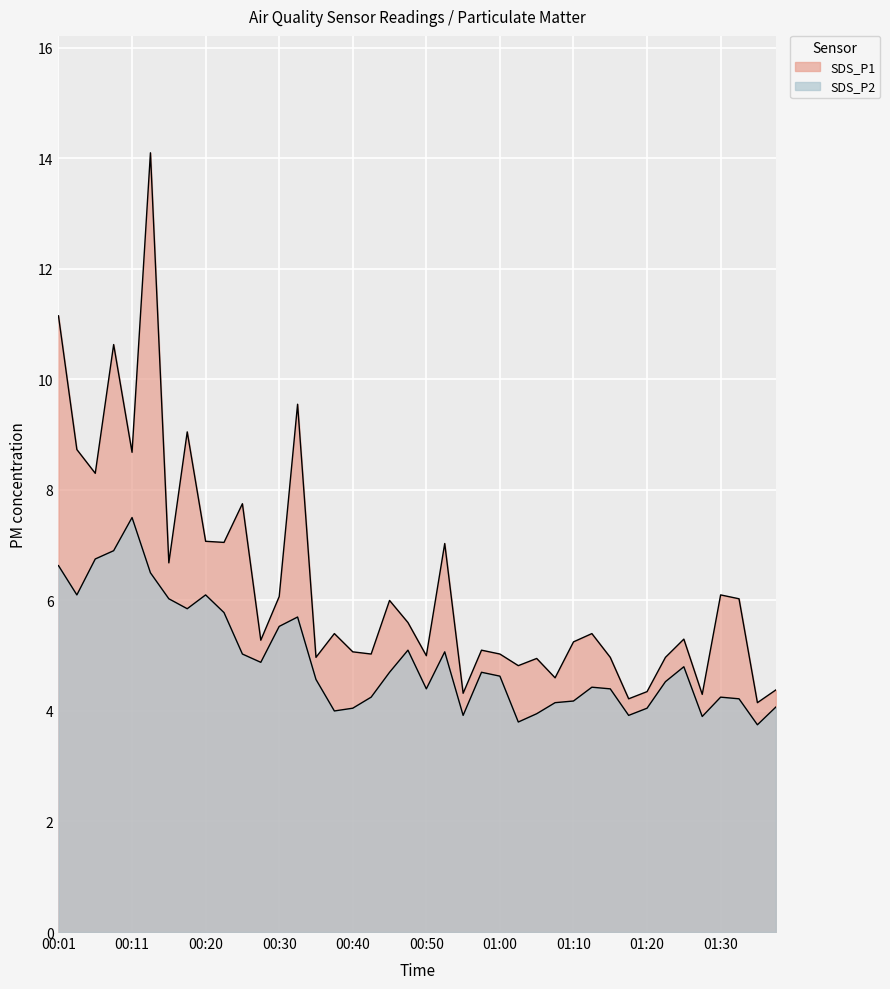

Does the chart display data point markers on the line(s)?

No